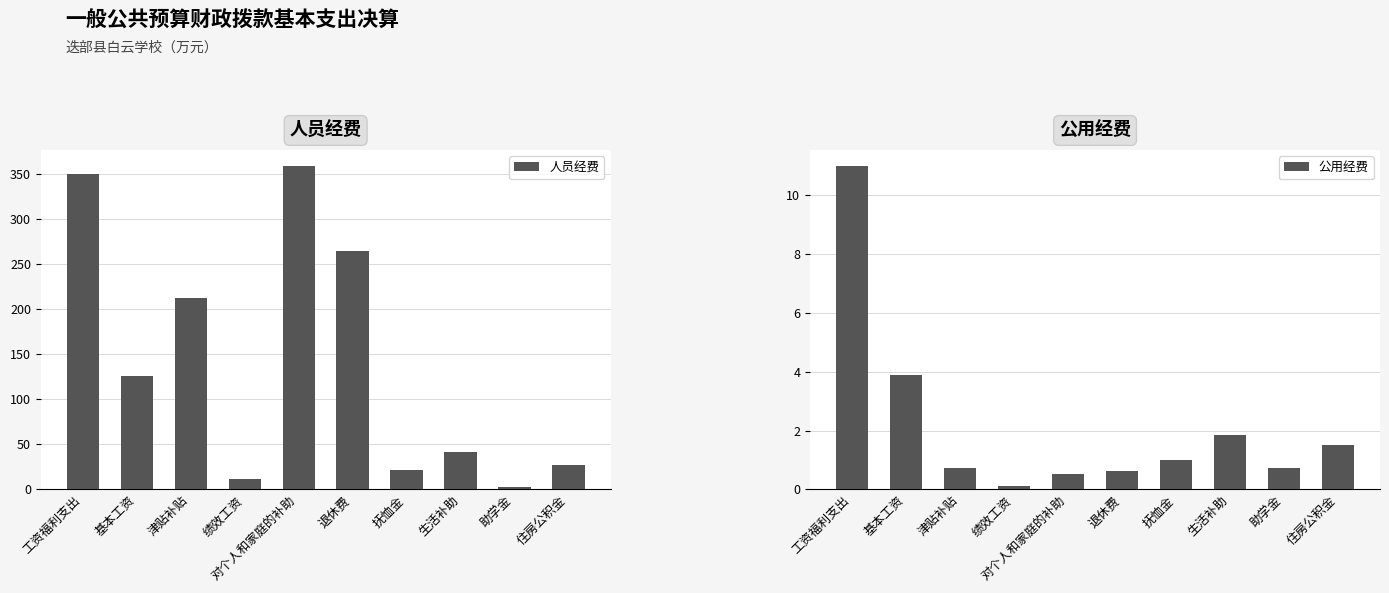

What are all the series names shown in the legend?

人员经费, 公用经费